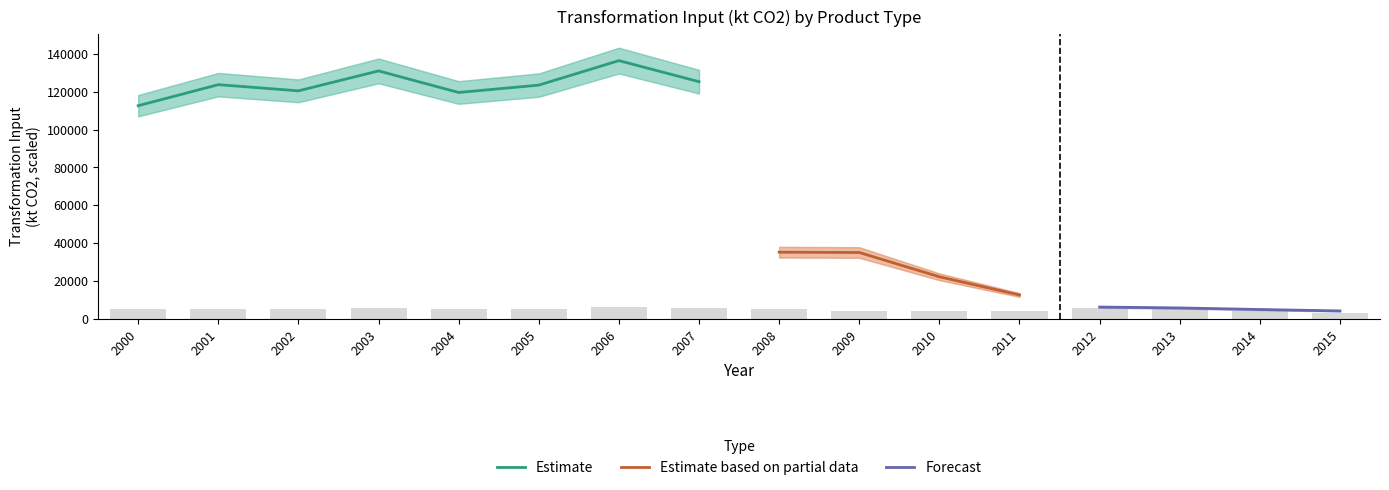

What is the maximum value for Estimate?

136390.2